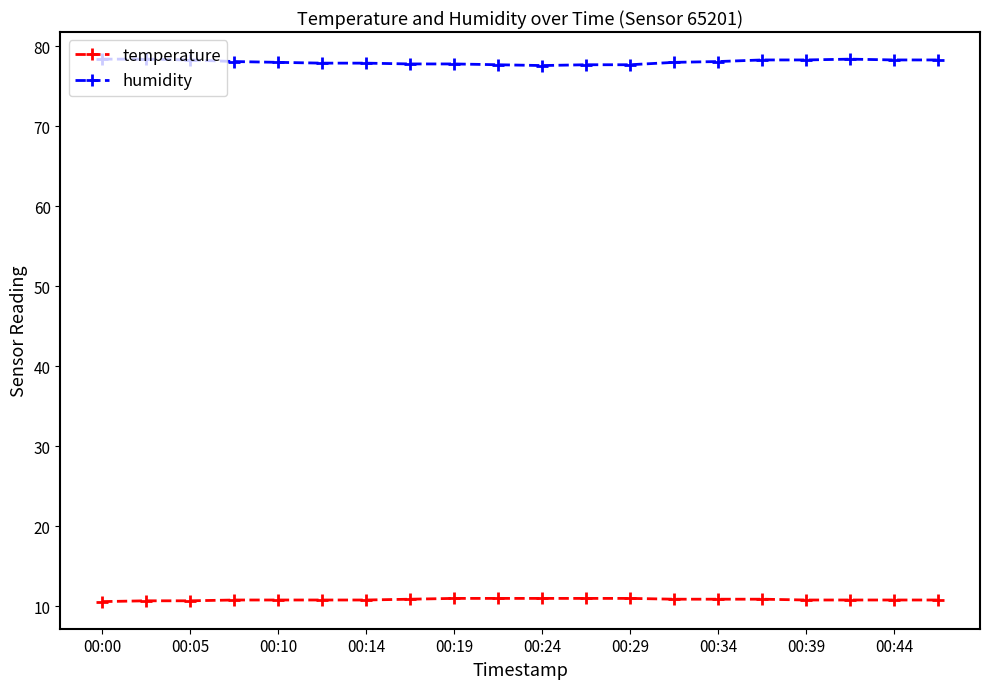

What is the highest value of the temperature series?

11.0